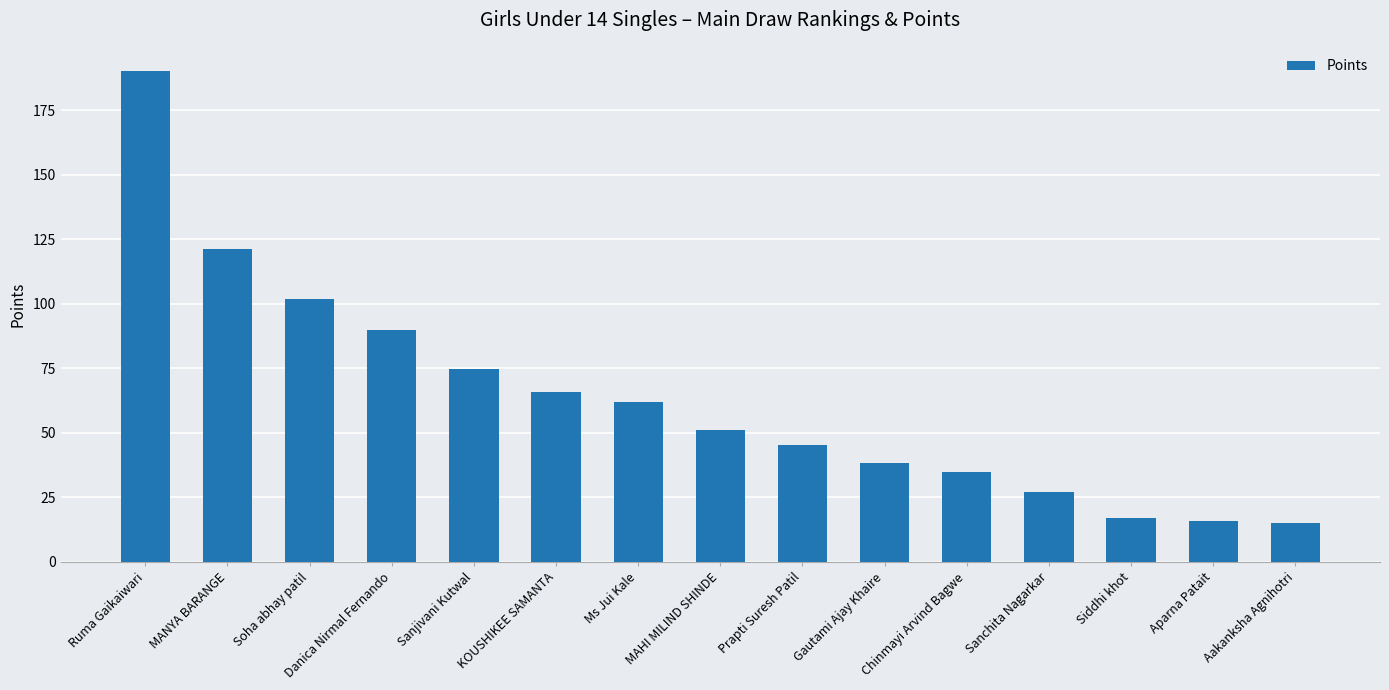

What is the value of the 15th bar from the left?

15.0